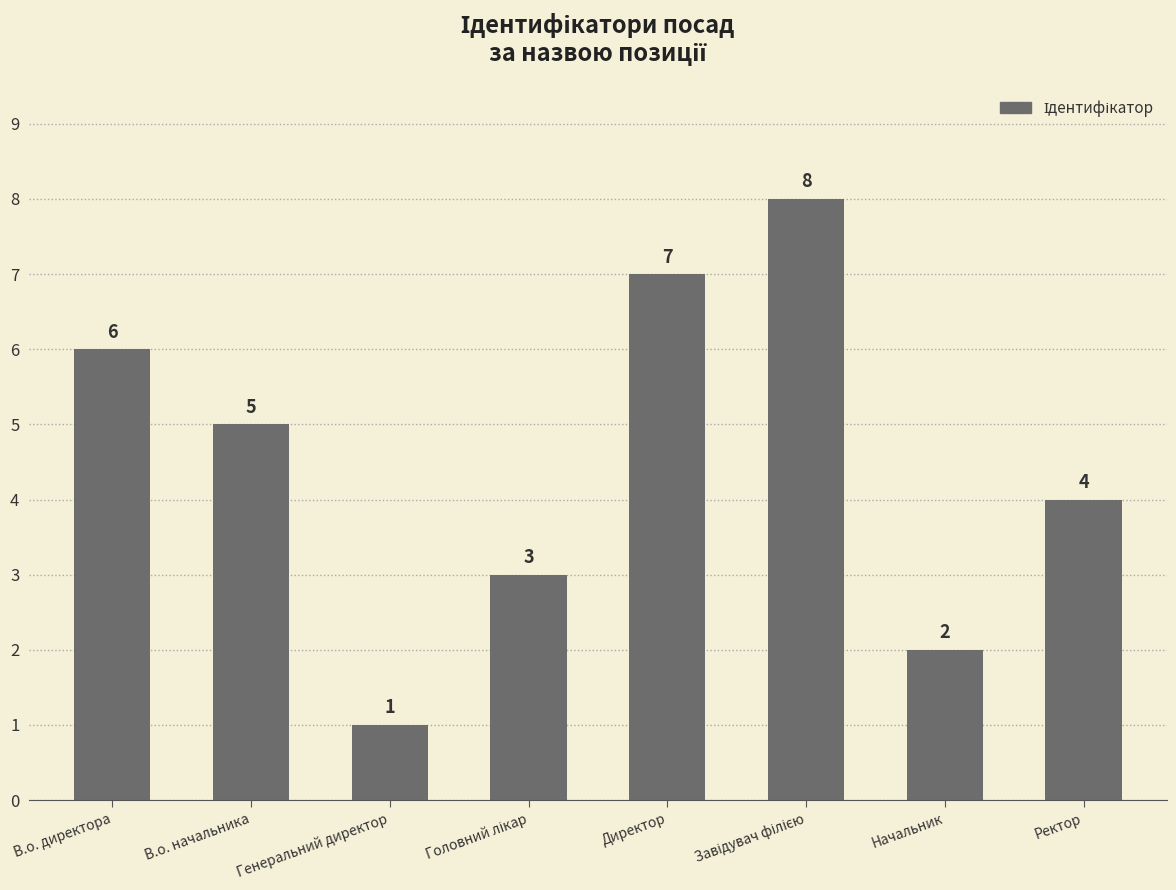

The value at Начальник is 2. True or false?

True